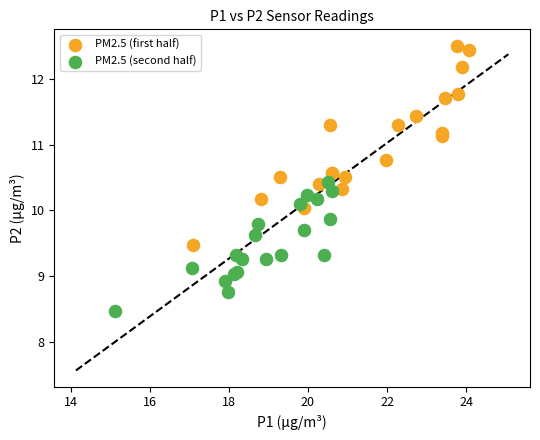

Which series reaches the minimum Y coordinate?

PM2.5 (second half)